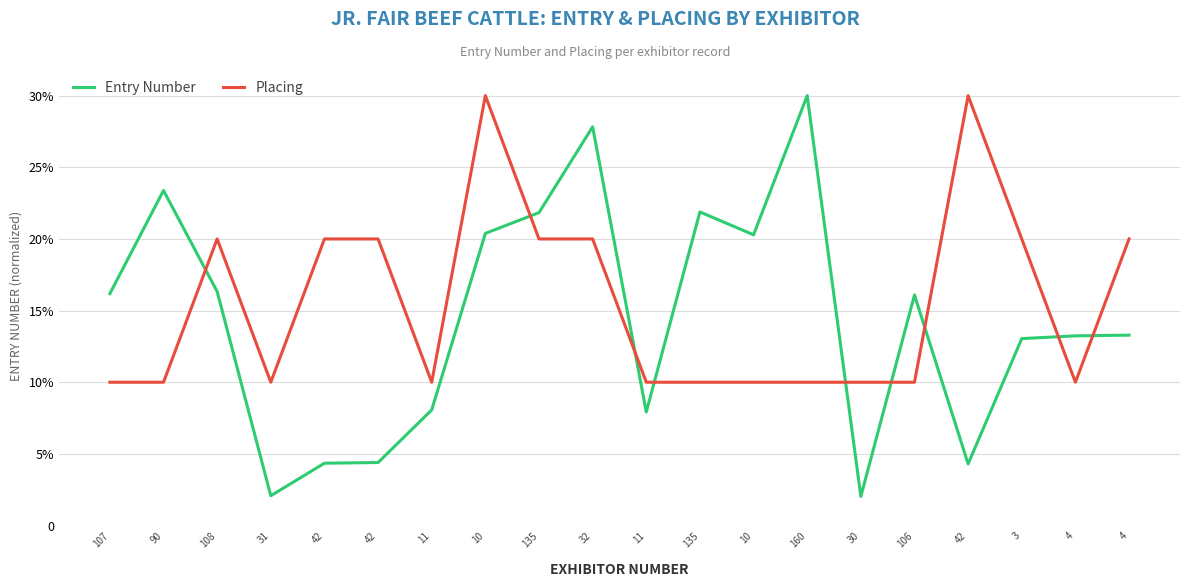

At 135, list the series in order from largest to smallest.

Entry Number, Placing